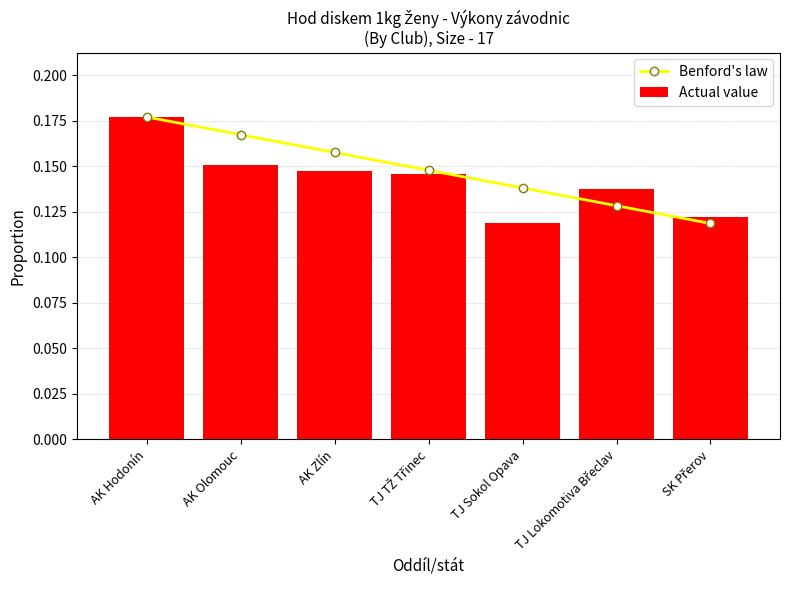

Is it true that Actual value equals 0.1 at TJ Sokol Opava?

True